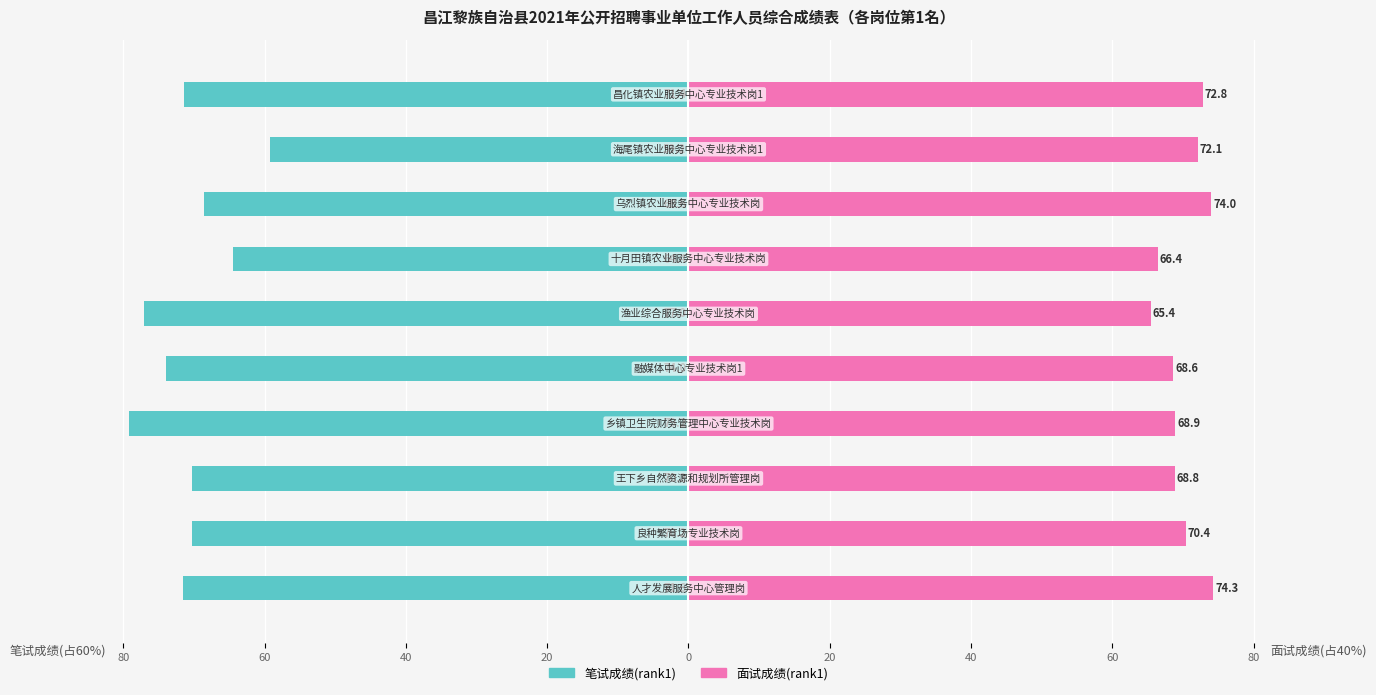

How many data points in 面试成绩(rank1) are less than 70?

5